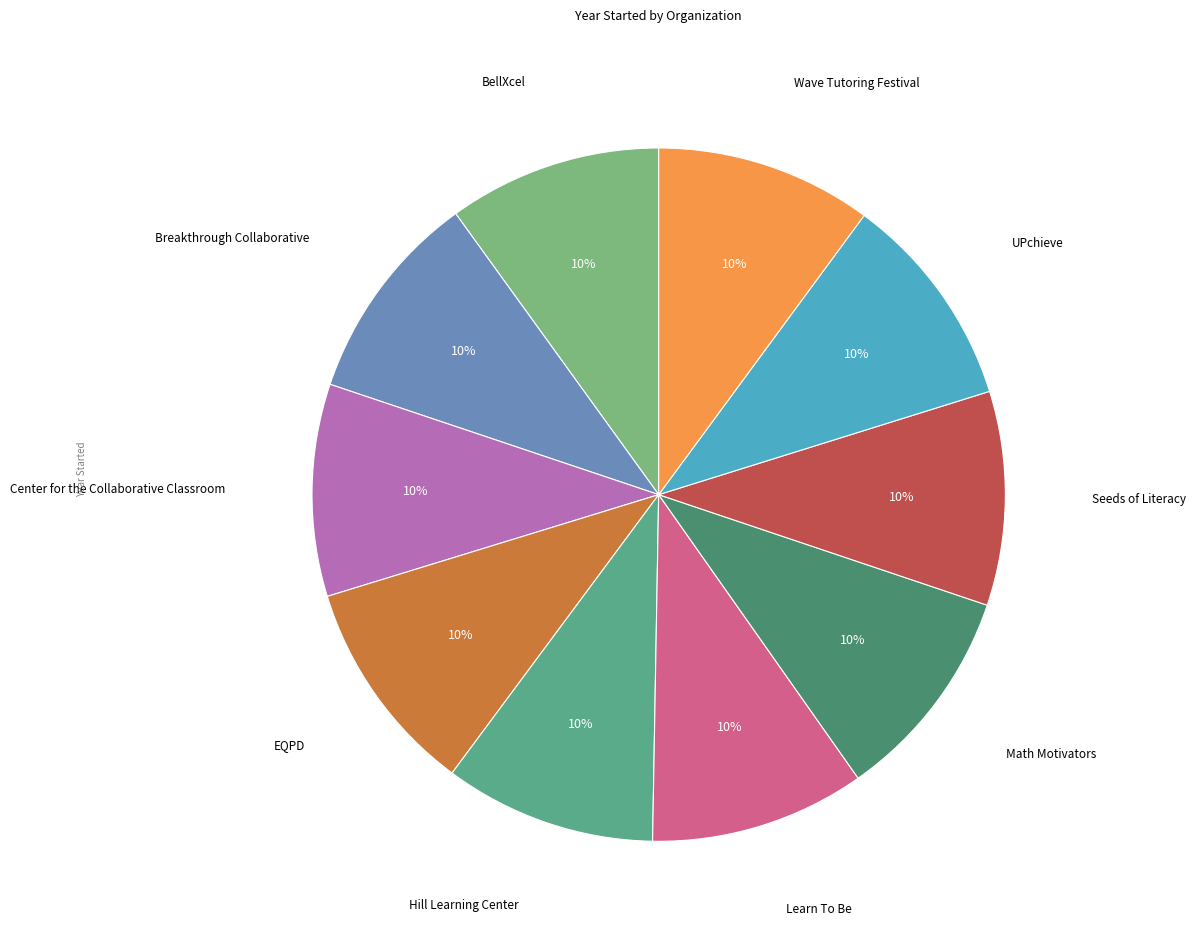

What percentage is the Breakthrough Collaborative slice, to the nearest percent?

10%